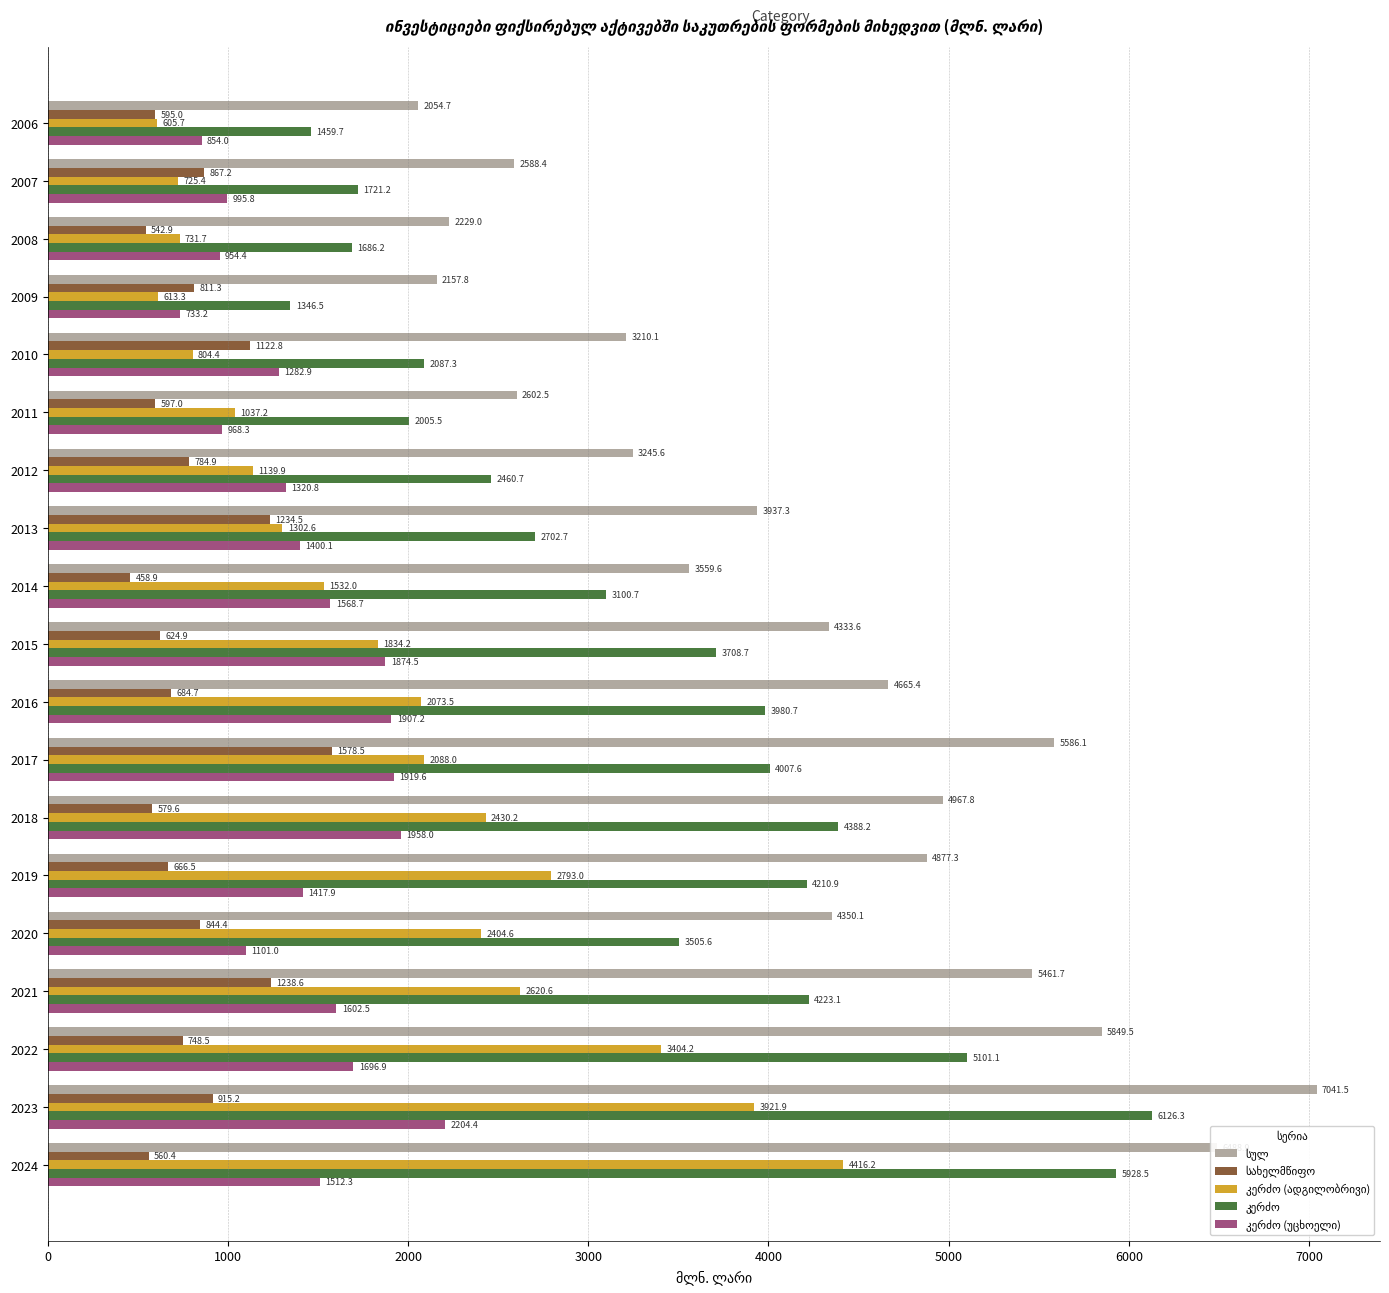

At which category is the sum across all series the highest?

2023